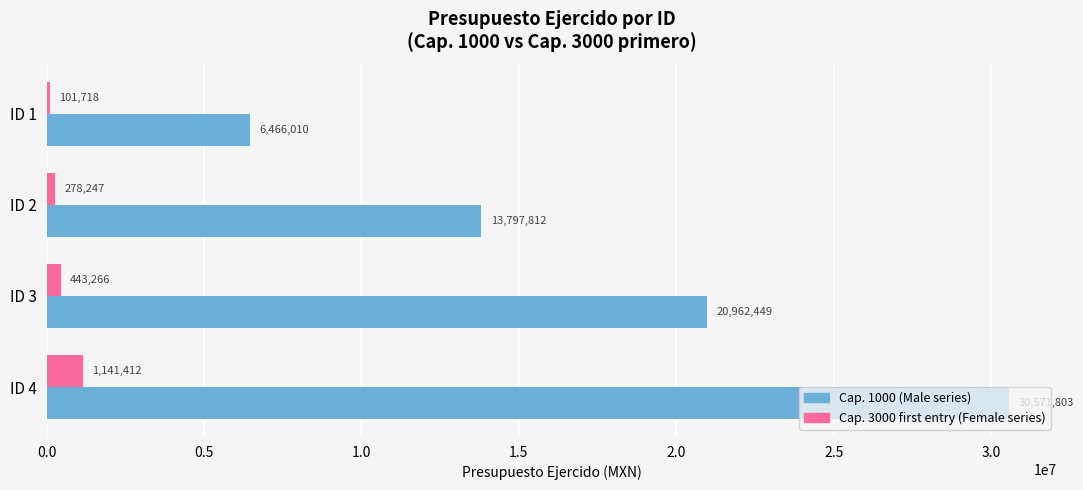

What is the minimum value shown in the chart?

101718.0